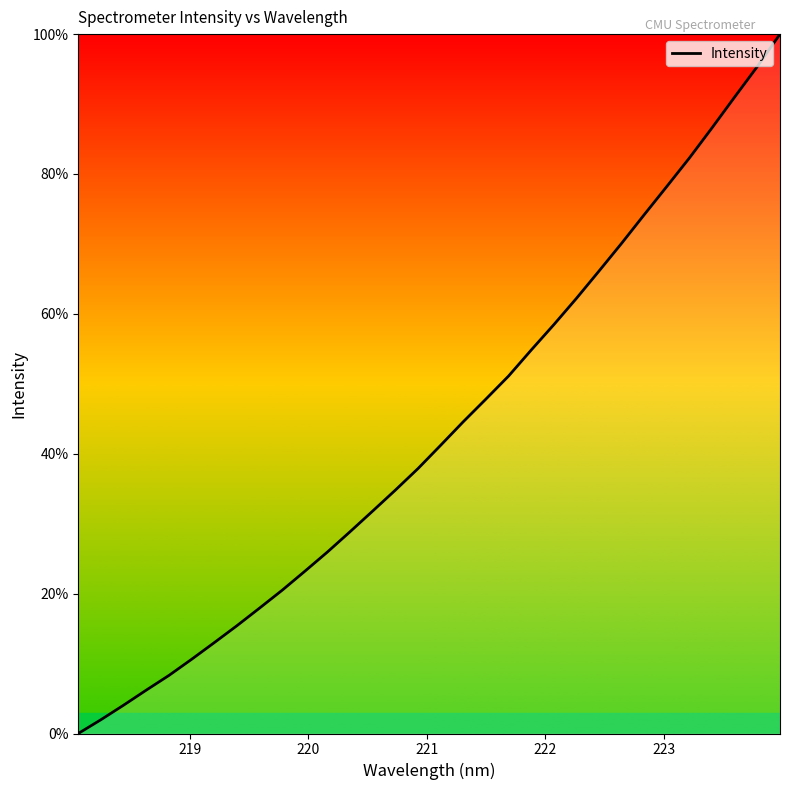

What is the maximum value shown in the chart?

100.0